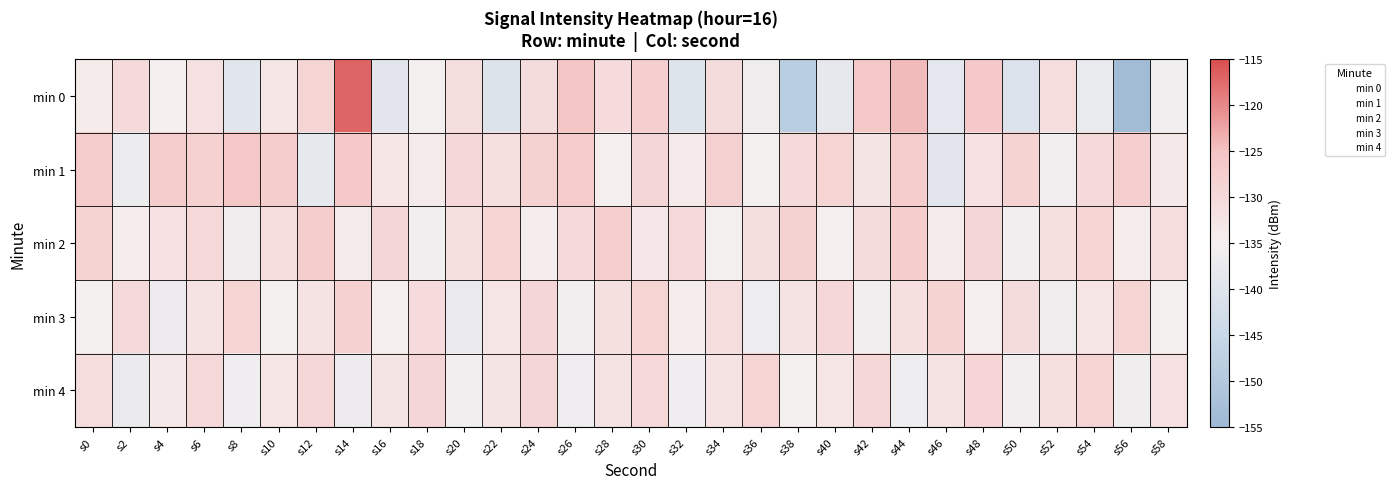

Rank the series at s0 from lowest to highest value.

min 3, min 0, min 4, min 2, min 1